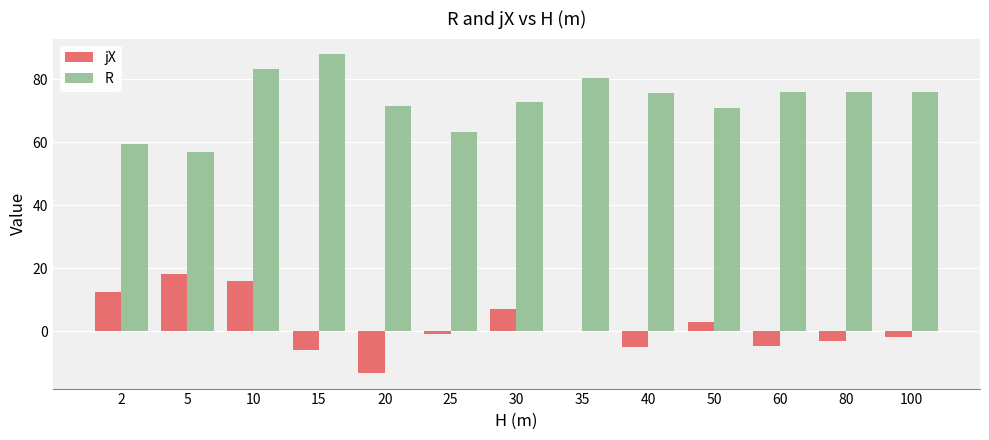

Is the value of R at 100 greater than the value of jX at 50?

Yes